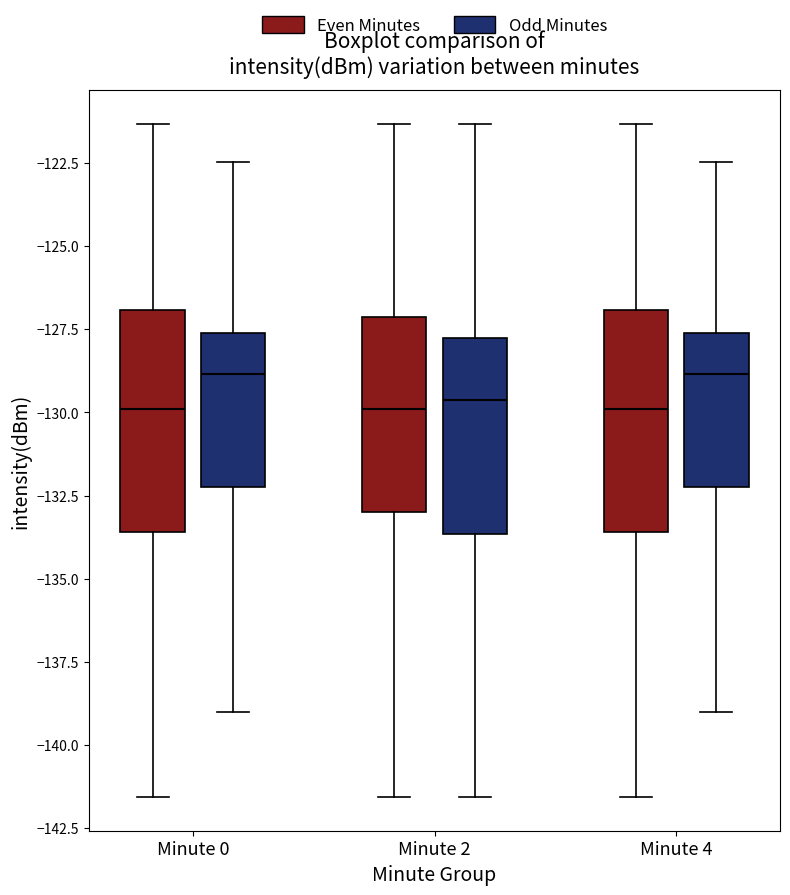

Reading left to right, read every box against the y-axis: the position of its median line, the range the box covers, and the ends of its whiskers. The values are not printed on the chart, so give them approximately, as read against the axis.

Minute 0 (Even Minutes): median -130.0, box -133.5 to -127.0, whiskers -141.5 to -121.5
Minute 0 (Odd Minutes): median -129.0, box -132.5 to -127.5, whiskers -139.0 to -122.5
Minute 2 (Even Minutes): median -130.0, box -133.0 to -127.0, whiskers -141.5 to -121.5
Minute 2 (Odd Minutes): median -129.5, box -133.5 to -128.0, whiskers -141.5 to -121.5
Minute 4 (Even Minutes): median -130.0, box -133.5 to -127.0, whiskers -141.5 to -121.5
Minute 4 (Odd Minutes): median -129.0, box -132.5 to -127.5, whiskers -139.0 to -122.5